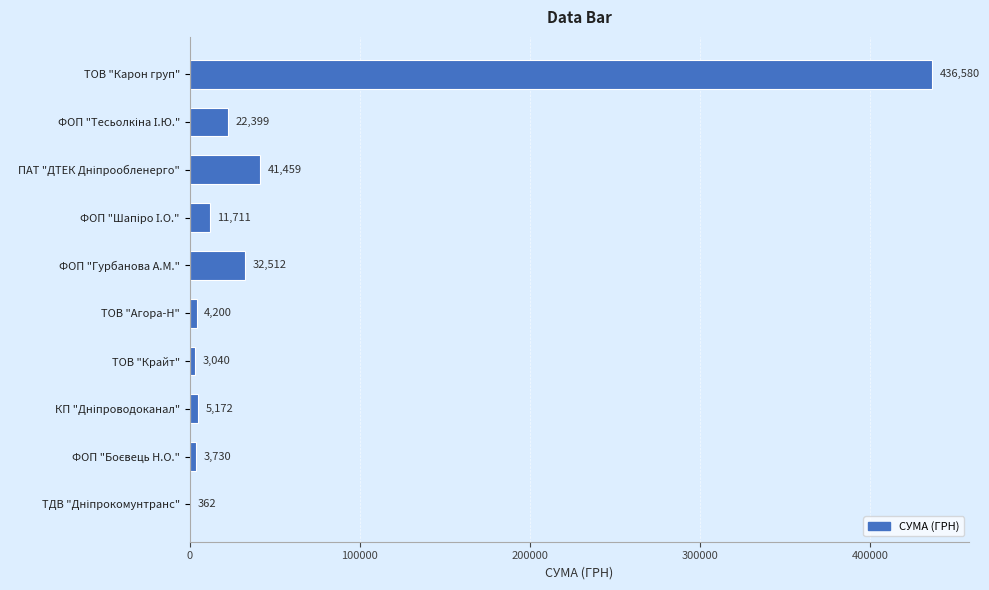

The value at ТОВ "Карон груп" is 260135.8. True or false?

False